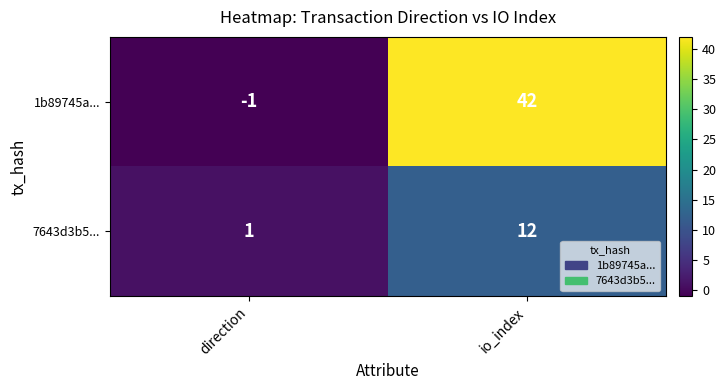

At which category does the chart reach its minimum across all series?

direction